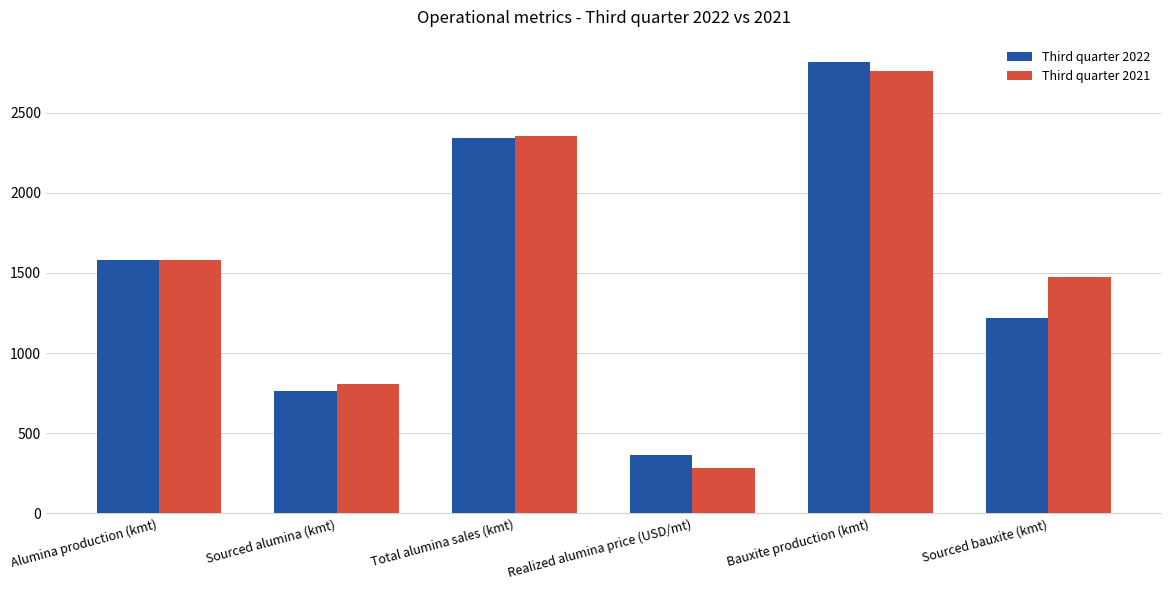

Reading left to right, transcribe all the data shown in this chart.

Third quarter 2022: Alumina production (kmt)=1579.0	Sourced alumina (kmt)=764.1	Total alumina sales (kmt)=2344.0	Realized alumina price (USD/mt)=364.2	Bauxite production (kmt)=2813.6	Sourced bauxite (kmt)=1220.2
Third quarter 2021: Alumina production (kmt)=1578.9	Sourced alumina (kmt)=806.0	Total alumina sales (kmt)=2355.3	Realized alumina price (USD/mt)=284.2	Bauxite production (kmt)=2756.5	Sourced bauxite (kmt)=1471.9